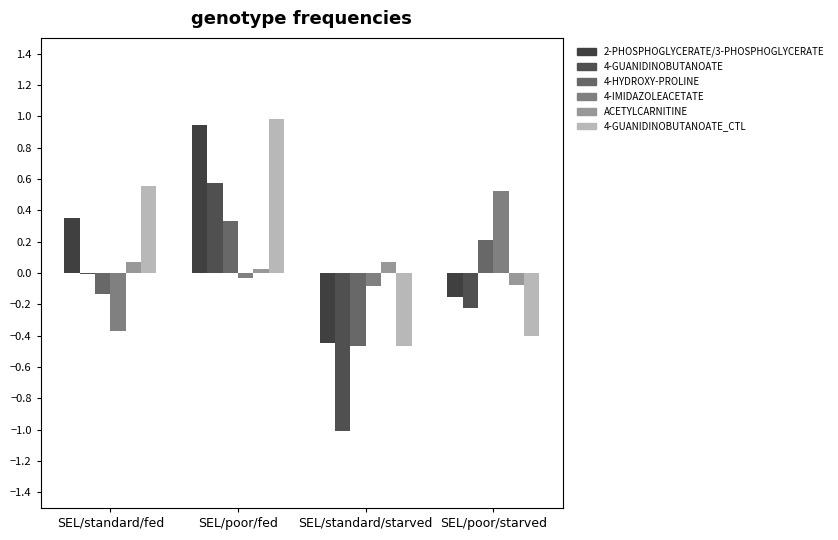

The value of ACETYLCARNITINE at SEL/poor/fed is 0.0. True or false?

True